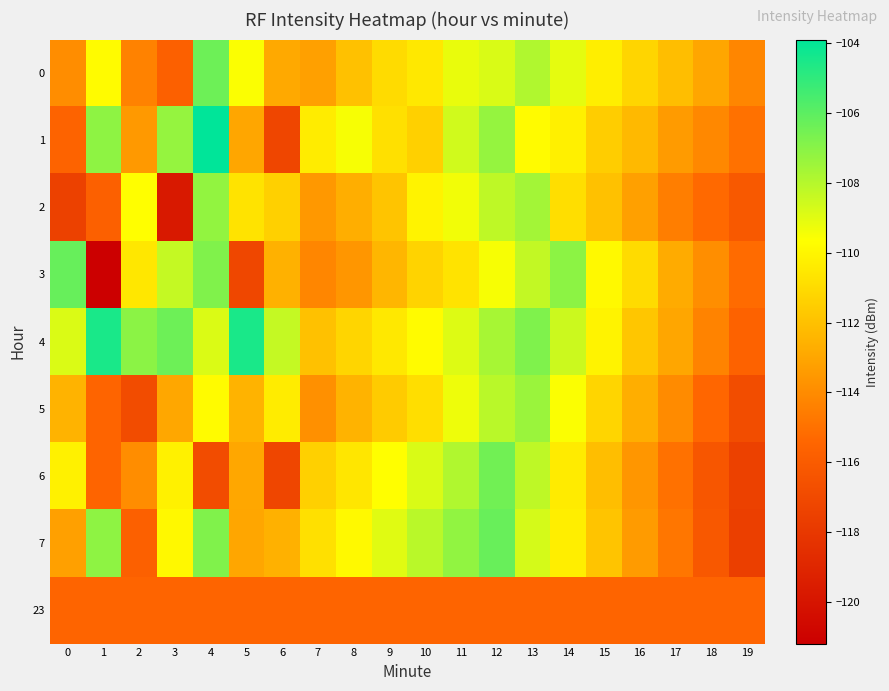

Which series has the widest spread of values?

3